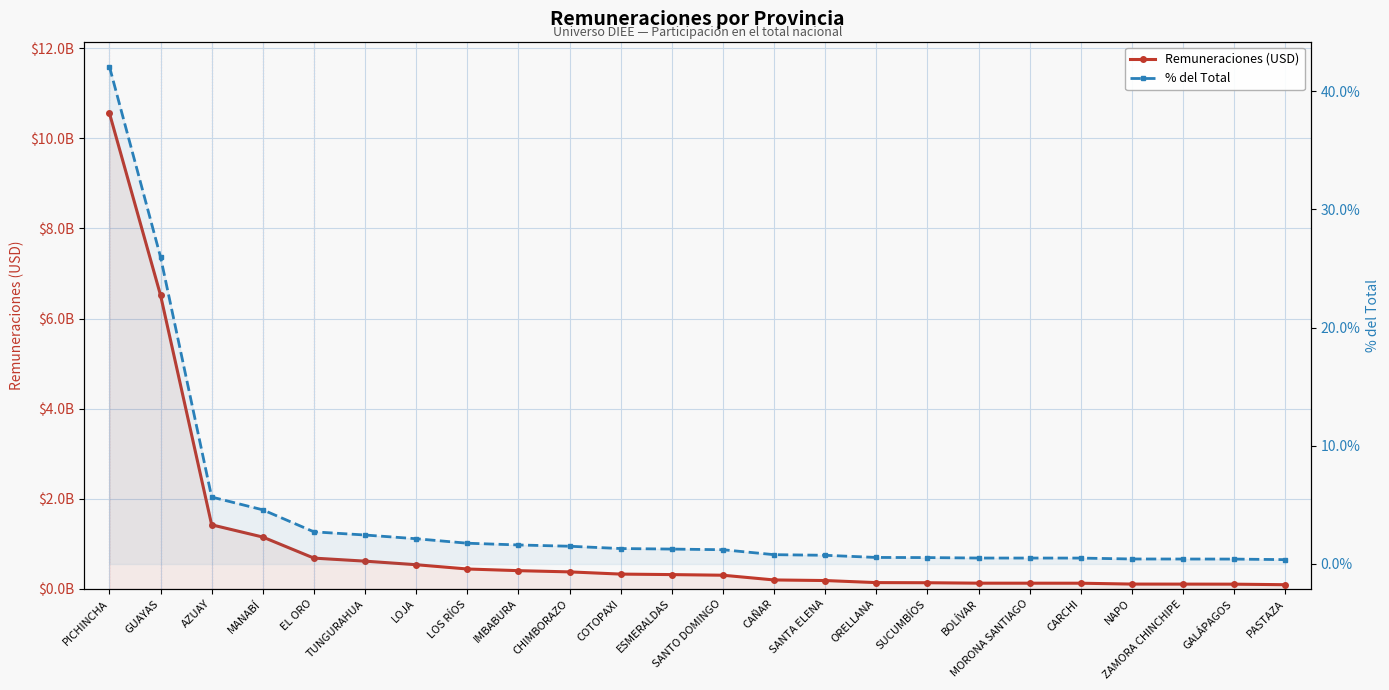

At which category is the sum across all series the highest?

PICHINCHA